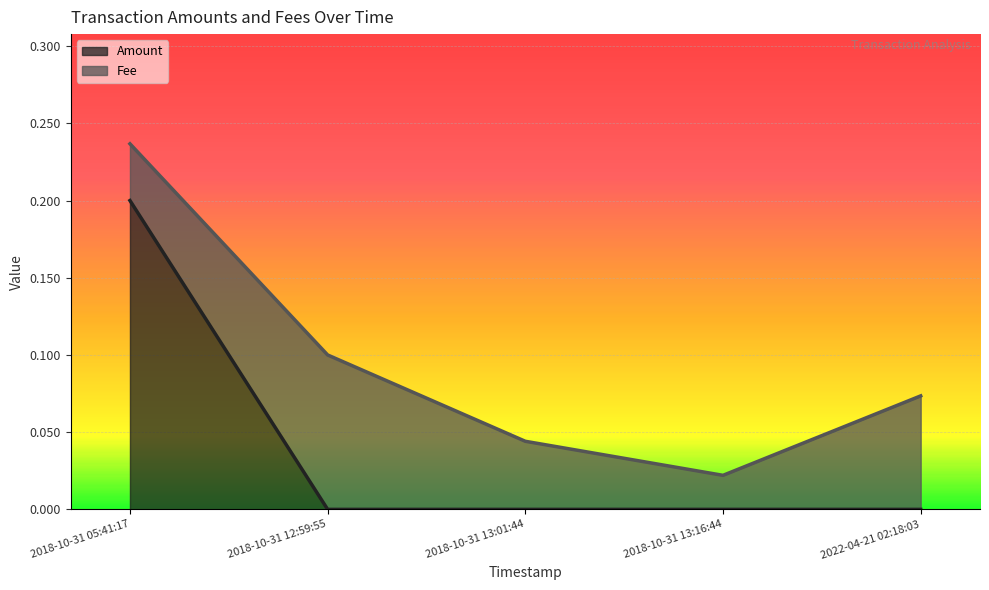

Which category has the lowest value across all series?

2018-10-31 12:59:55